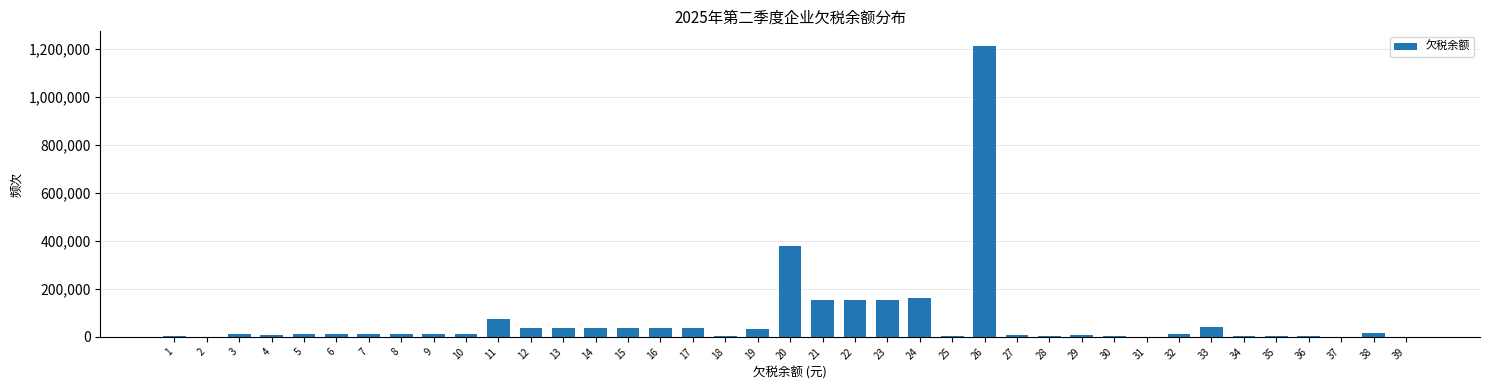

Is it true that the value at 26 is 1887720.8?

False